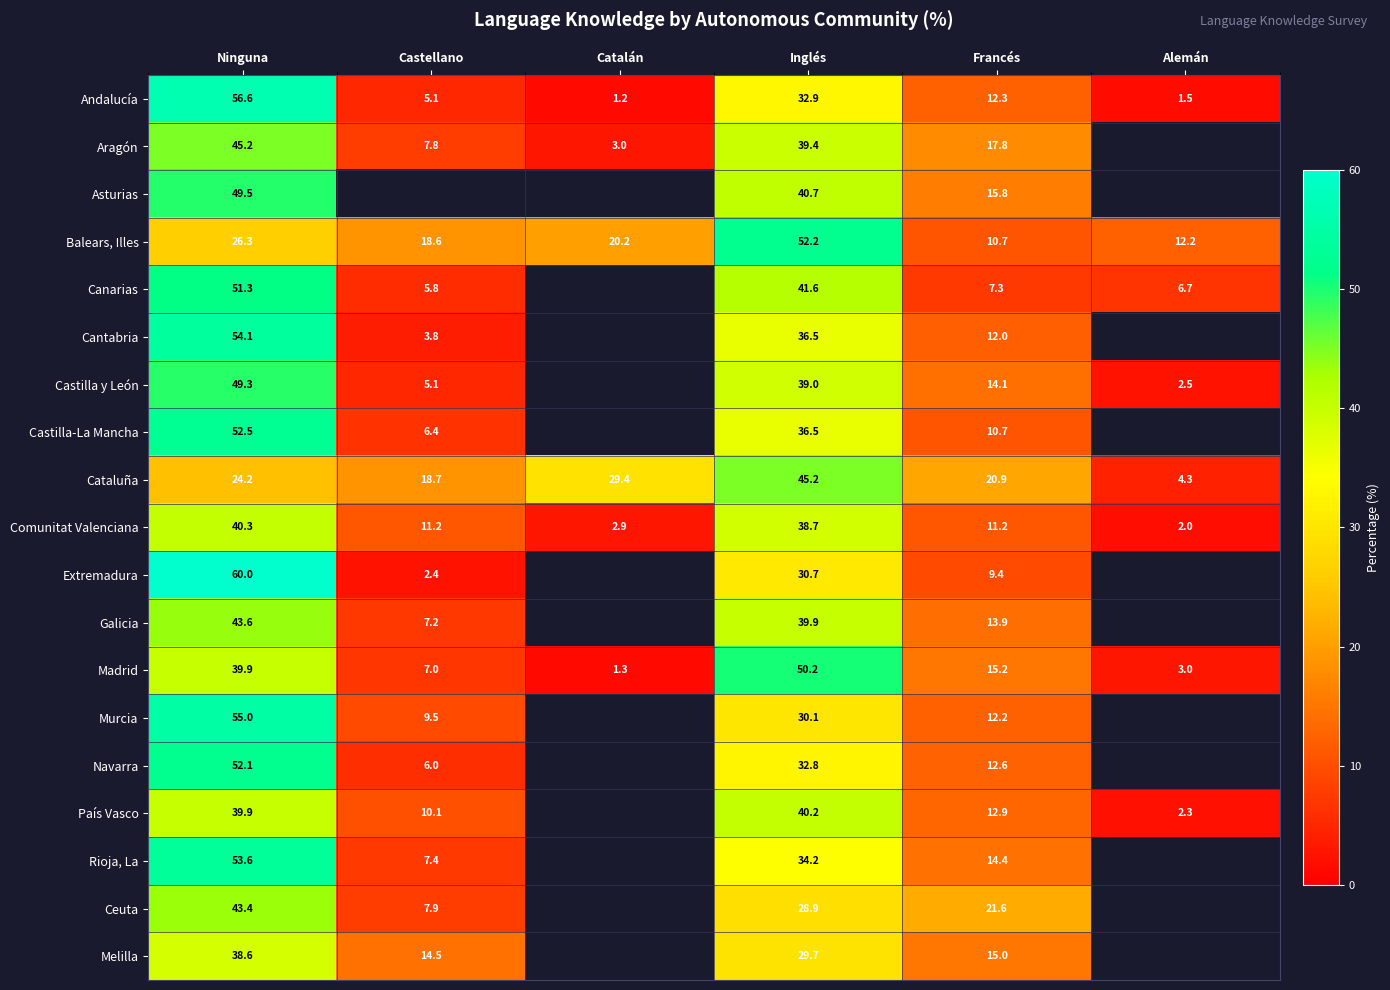

What is the difference between the Canarias values at Castellano and Inglés?

35.8